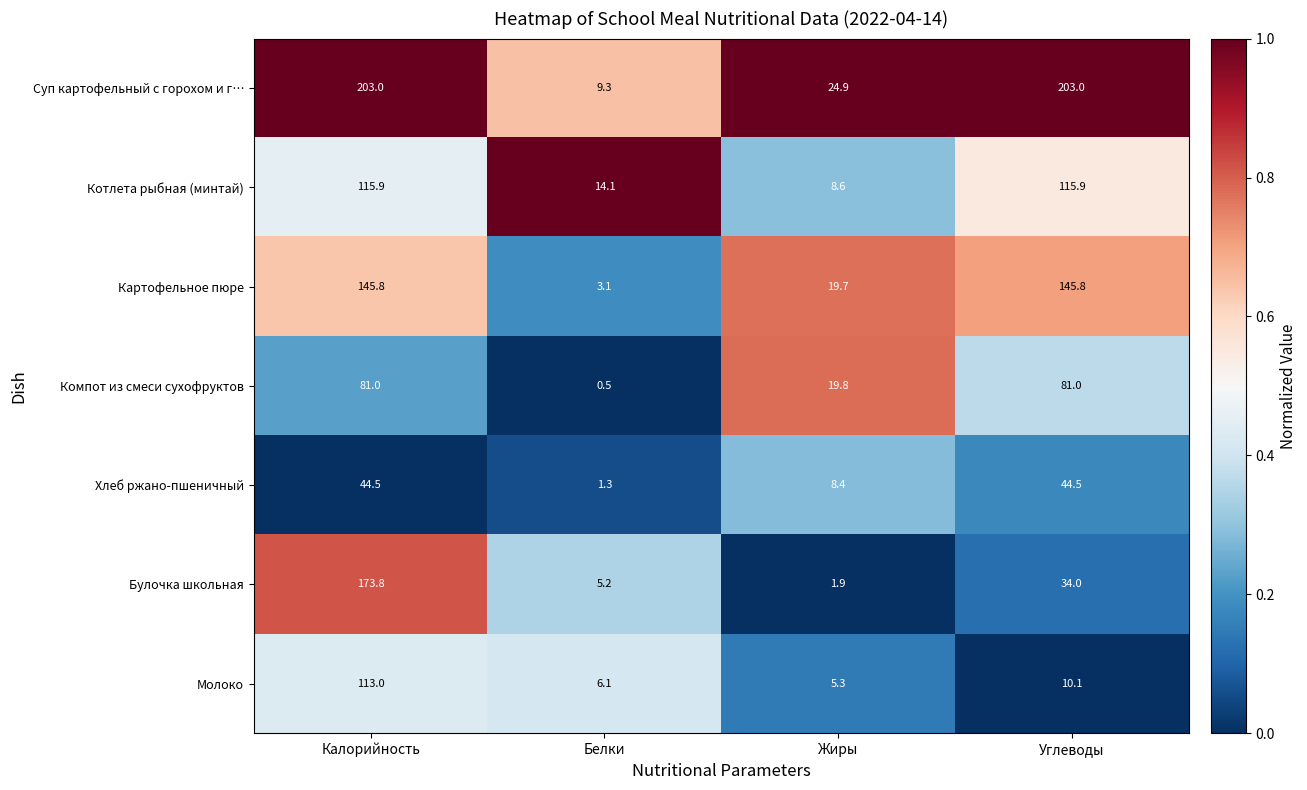

The value of Молоко at Калорийность is 168.4. True or false?

False